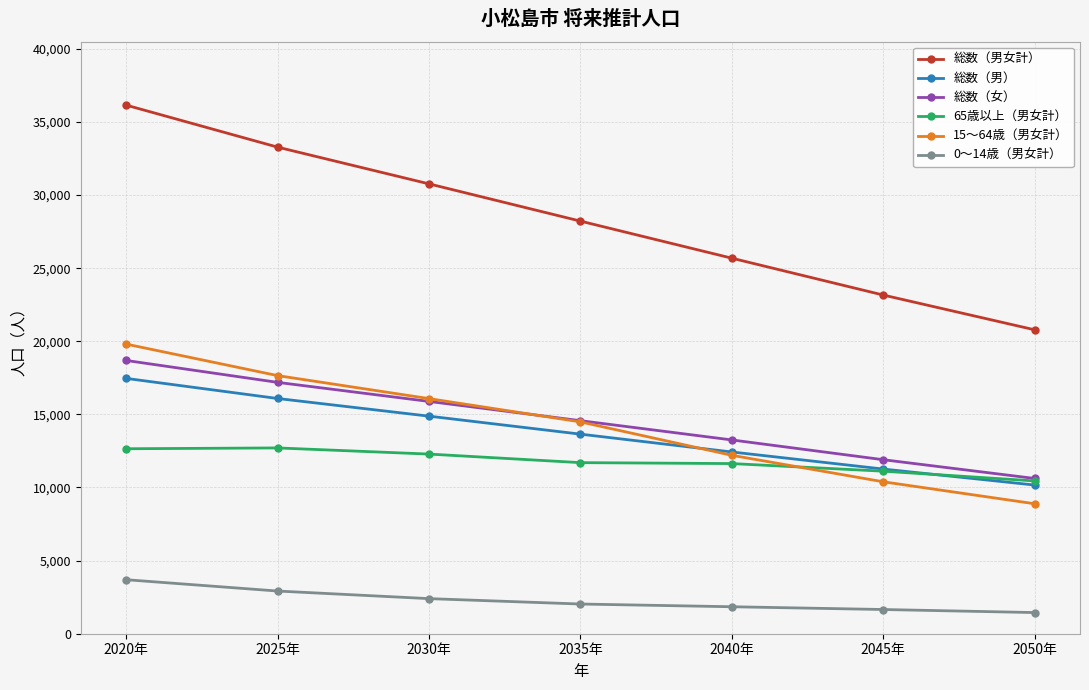

What is the label of the 7th point from the right?

2020年